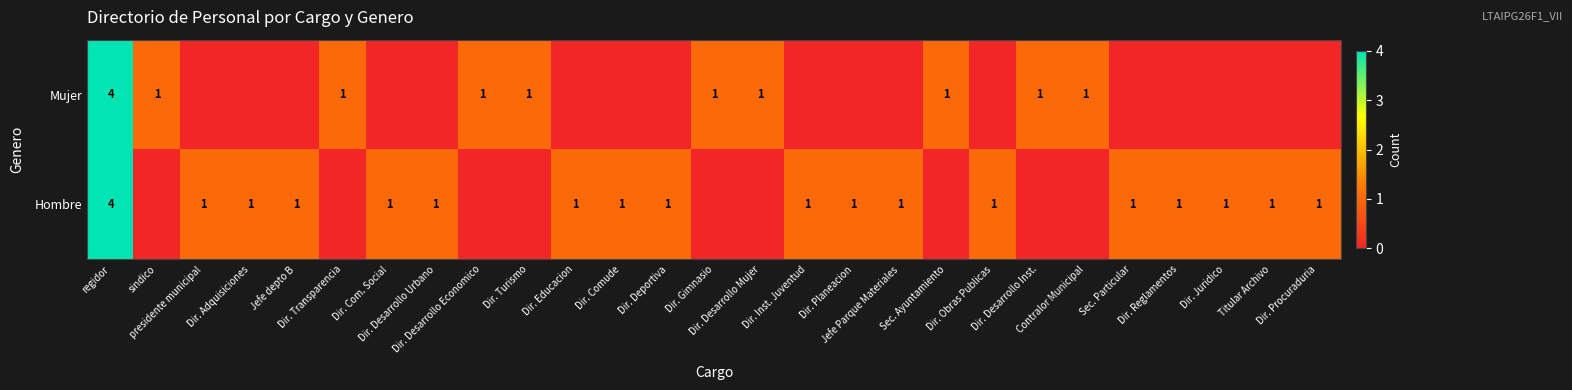

The value of Mujer at Dir. Desarrollo Inst. is 1. True or false?

True